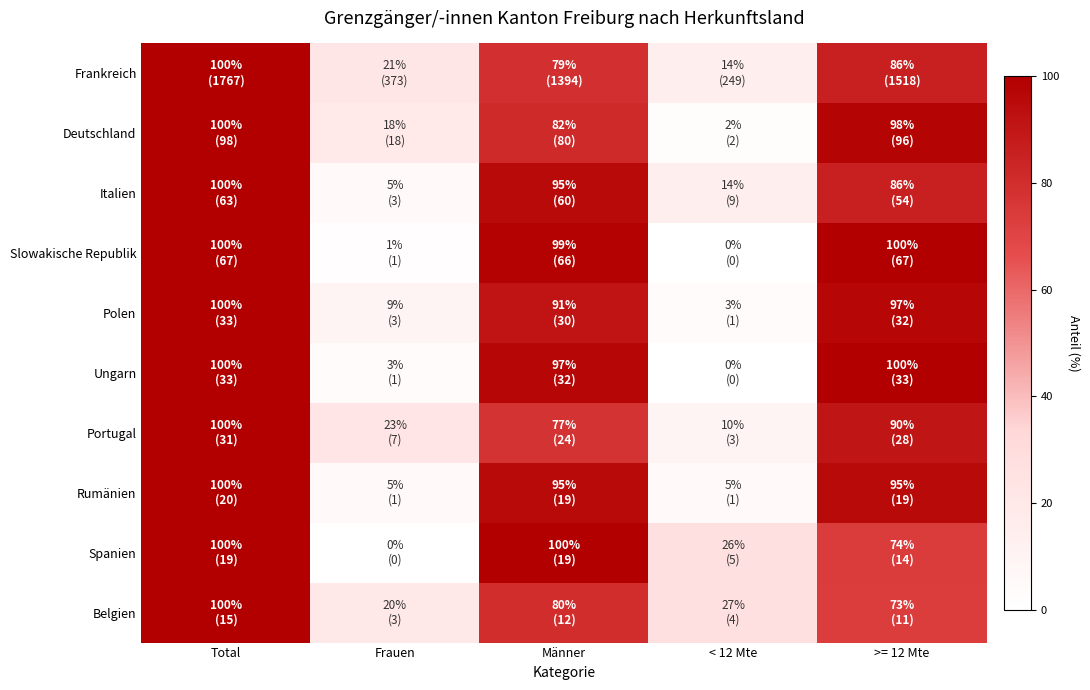

Between Frauen and Total, which is larger?

Total